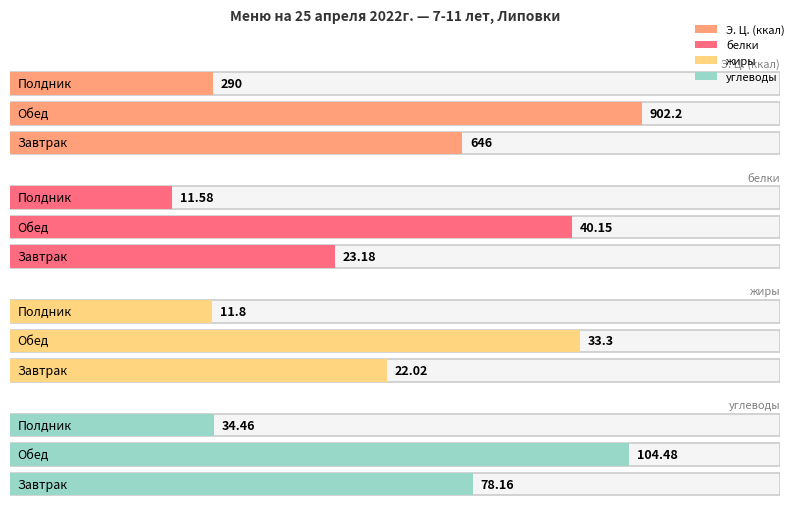

Which series has the largest total across all categories?

Э. Ц. (ккал)